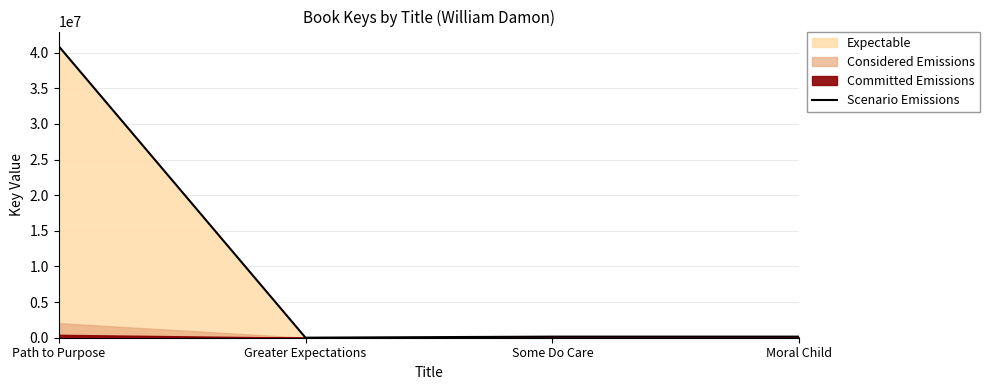

True or false: the data shows 153212 at Moral Child.

True